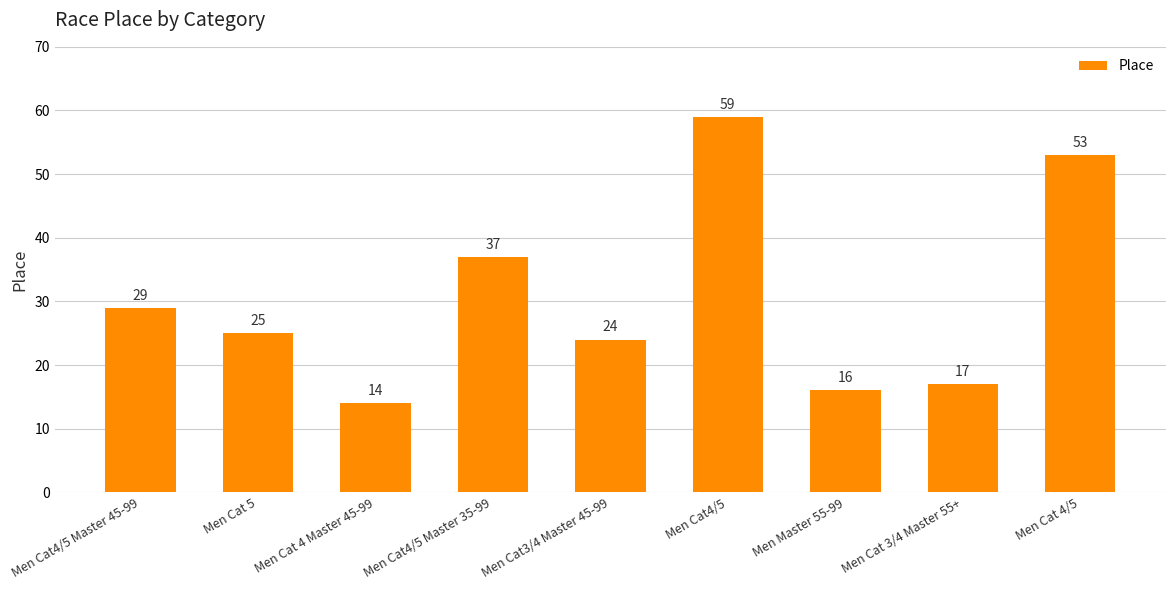

How many series are shown in this chart?

1